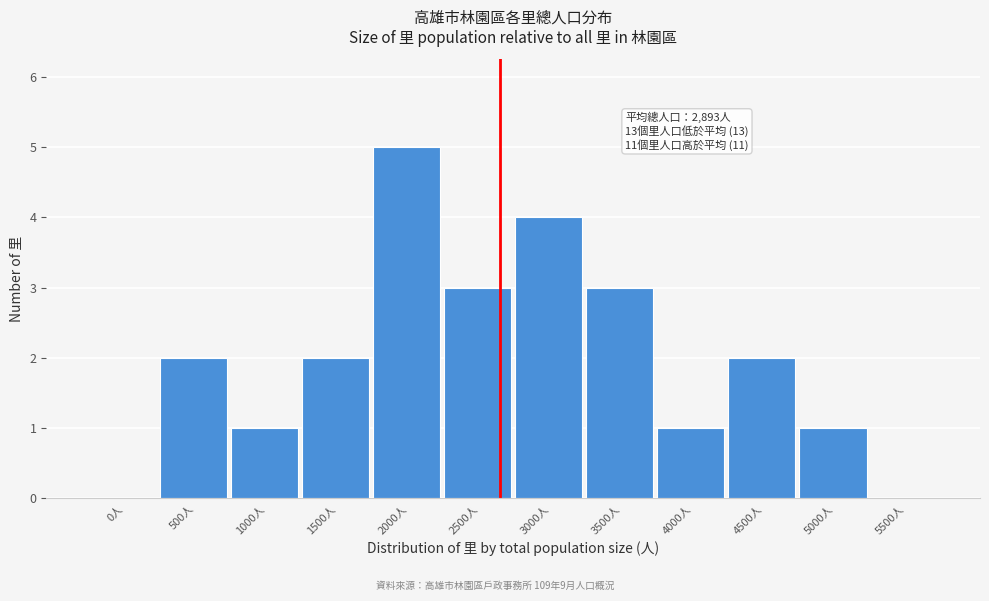

Reading left to right, transcribe all the data shown in this chart.

0人=0	500人=2	1000人=1	1500人=2	2000人=5	2500人=3	3000人=4	3500人=3	4000人=1	4500人=2	5000人=1	5500人=0